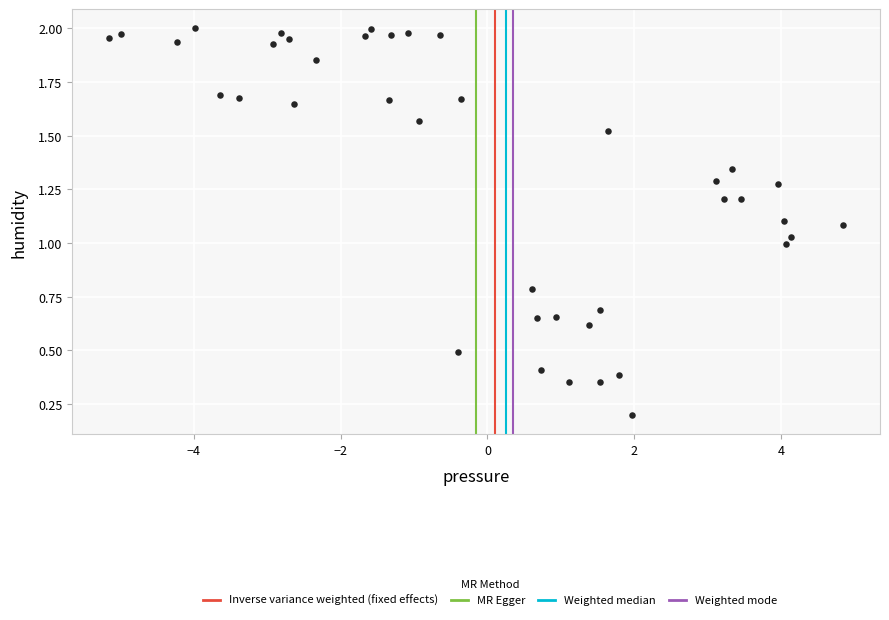

What is the range of Y values (max minus min)?

1.8